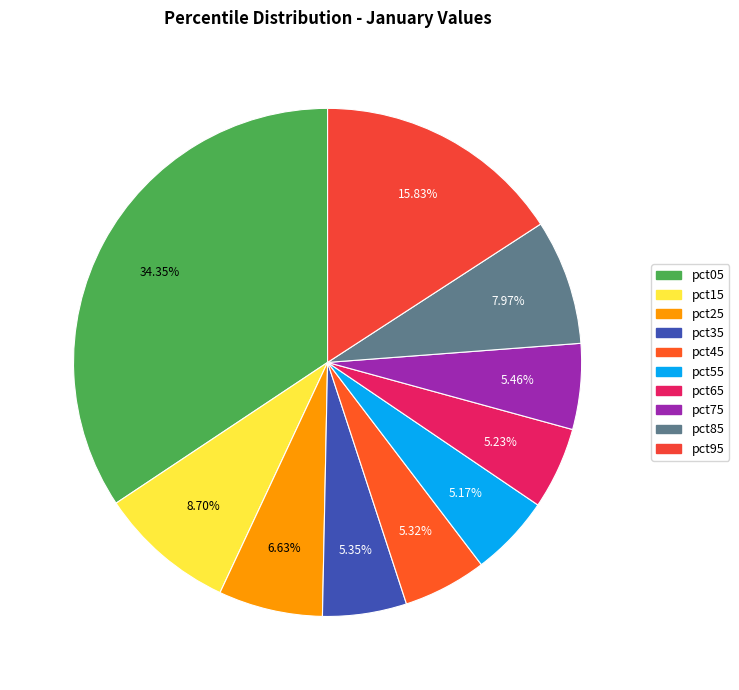

To the nearest percent, what percentage of the pie is pct45?

5%